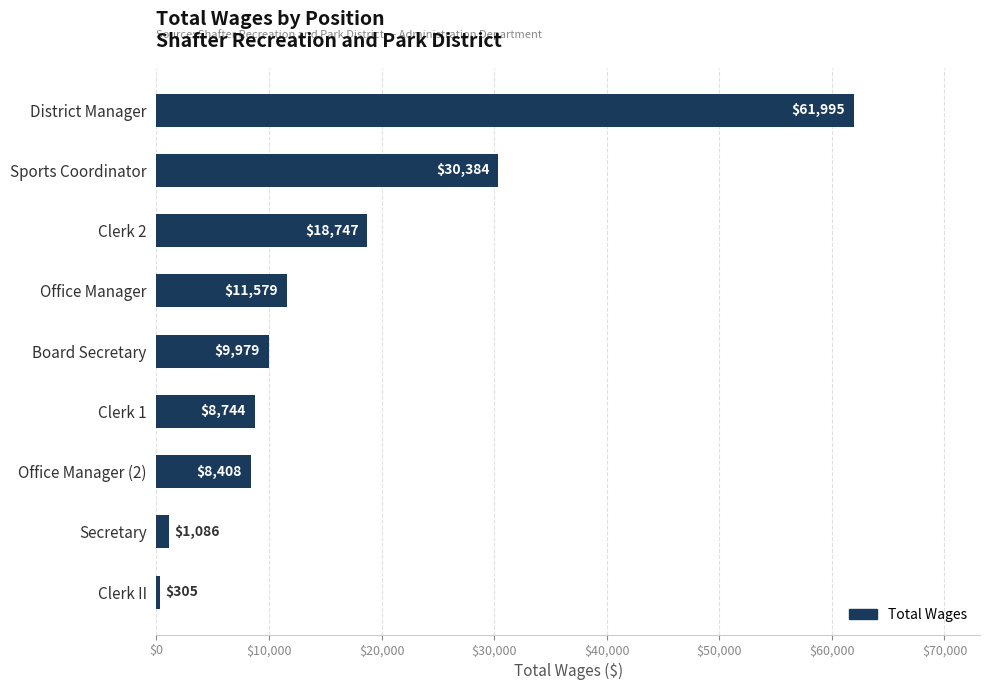

What is the change in value from Office Manager to Secretary?

-10493